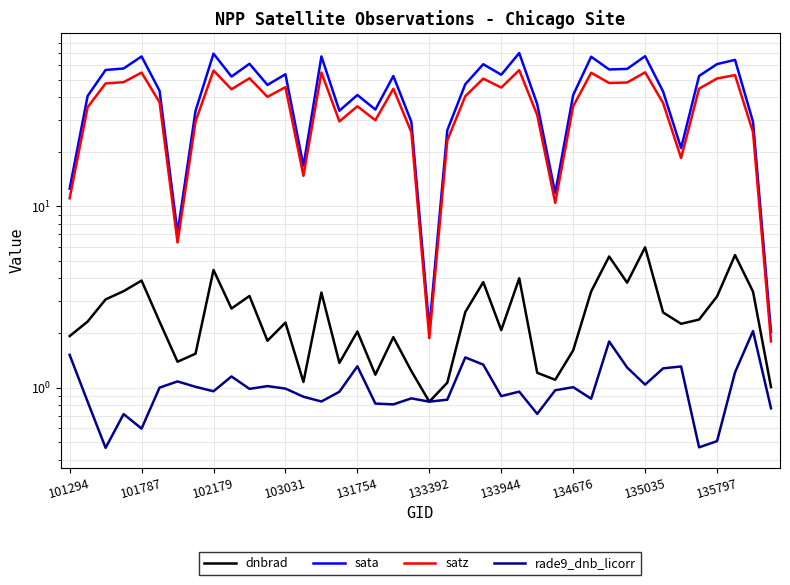

True or false: dnbrad and rade9_dnb_licorr cross at least once.

False